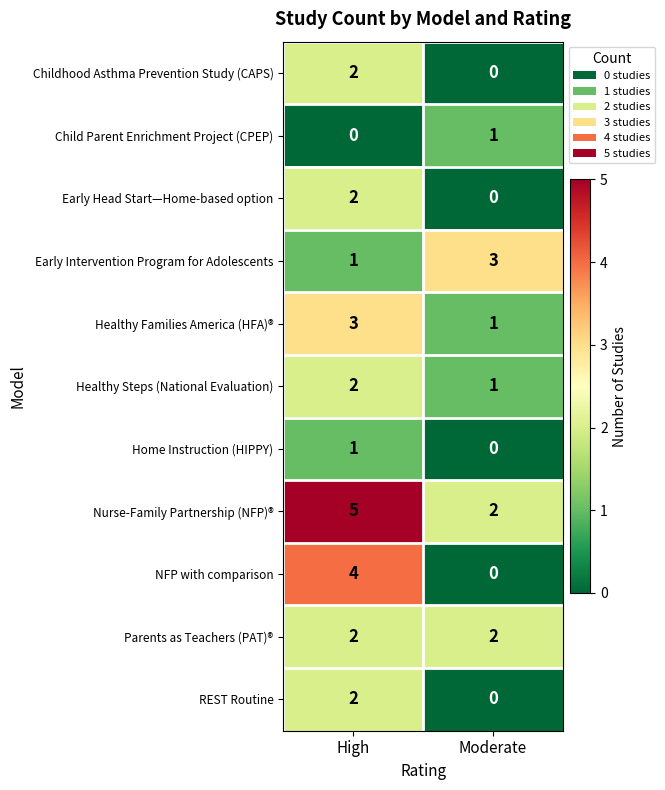

The value of Parents as Teachers (PAT)® at High is 2. True or false?

True